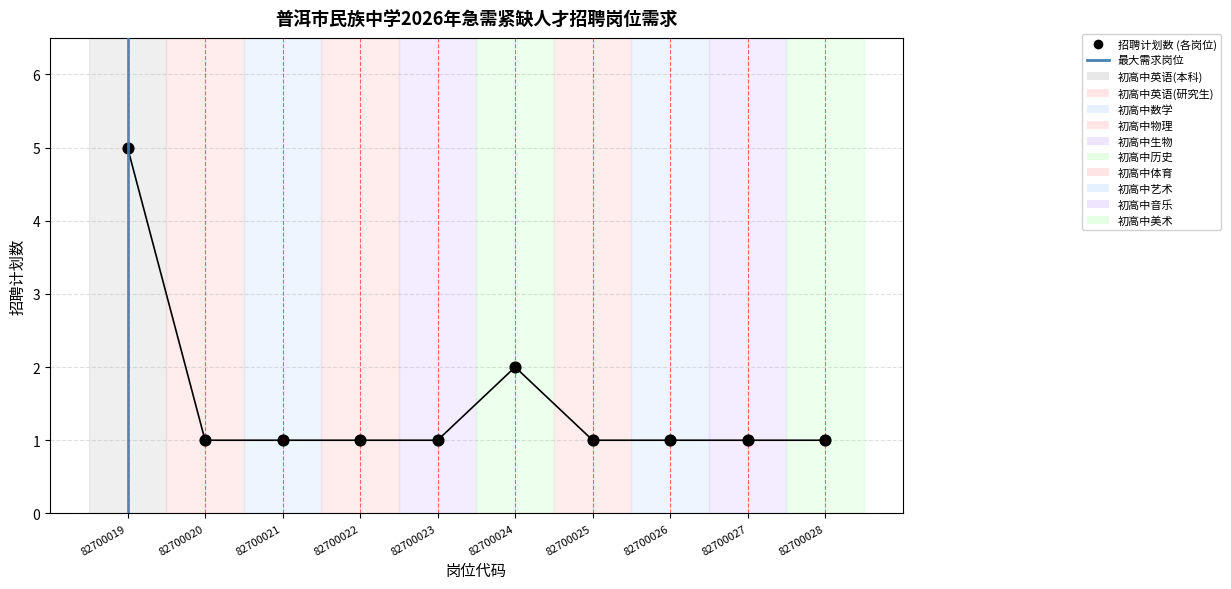

Approximately how many times larger is the value at 82700026 compared to 82700020?

1.0